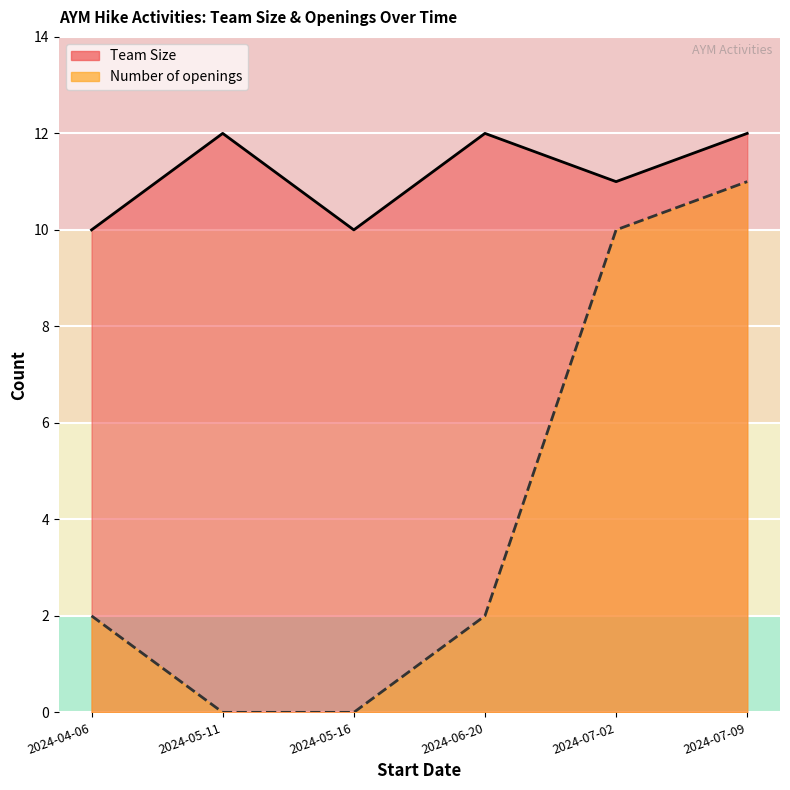

List the series in order of their peak value, highest first.

Team Size, Number of openings